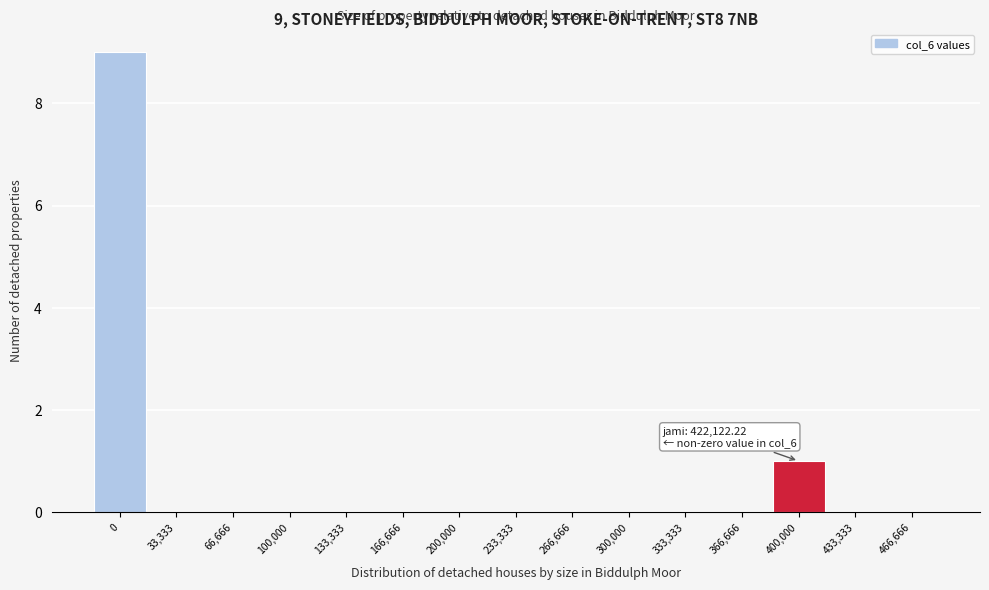

Reading left to right, list all the values displayed in this chart.

0=9	33,333=0	66,666=0	100,000=0	133,333=0	166,666=0	200,000=0	233,333=0	266,666=0	300,000=0	333,333=0	366,666=0	400,000=1	433,333=0	466,666=0